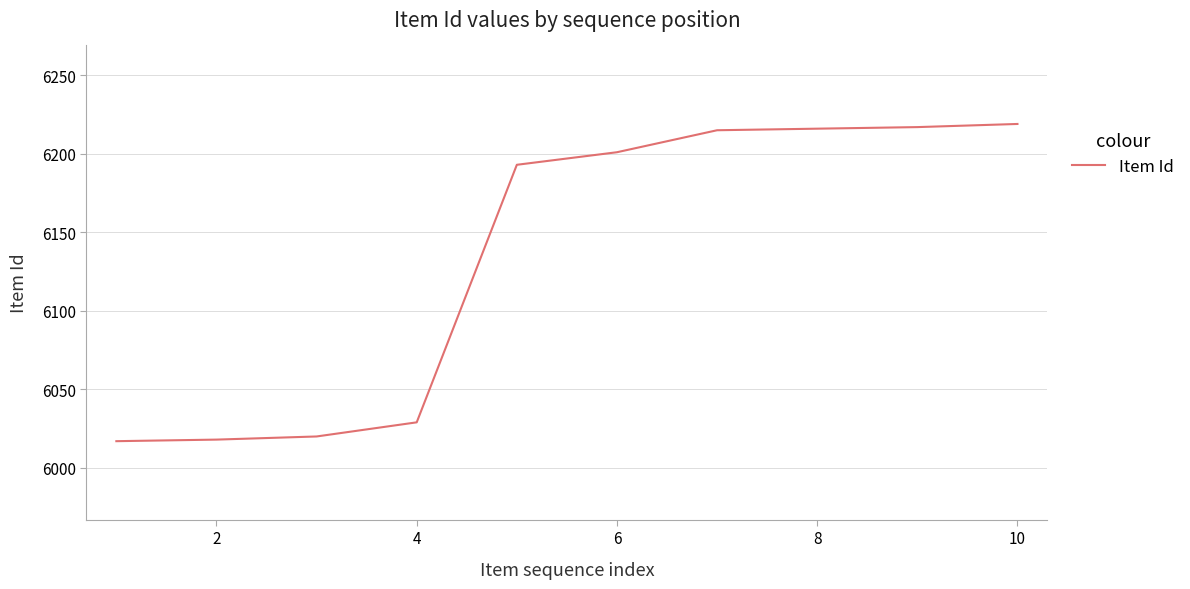

What is the minimum value shown in the chart?

6017